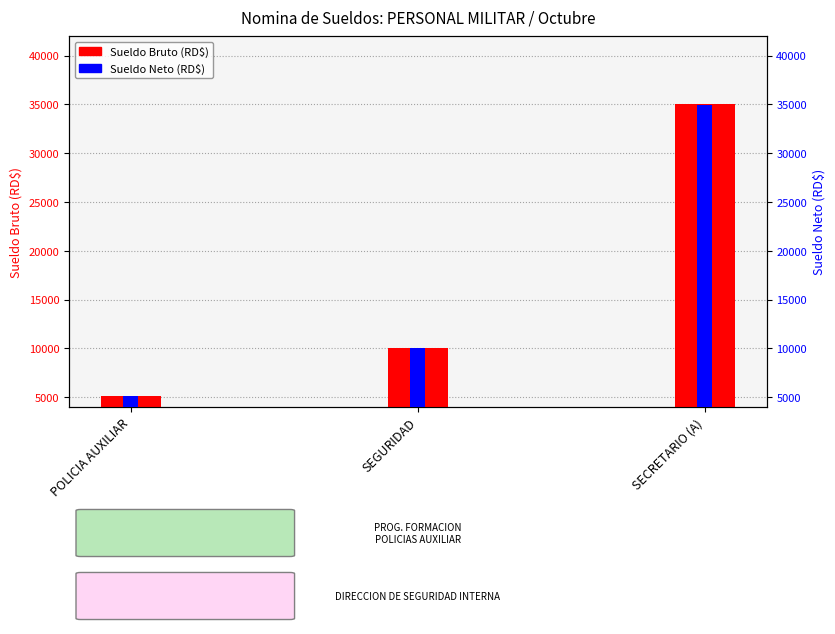

What are all the series names shown in the legend?

Sueldo Bruto (RD$), Sueldo Neto (RD$)